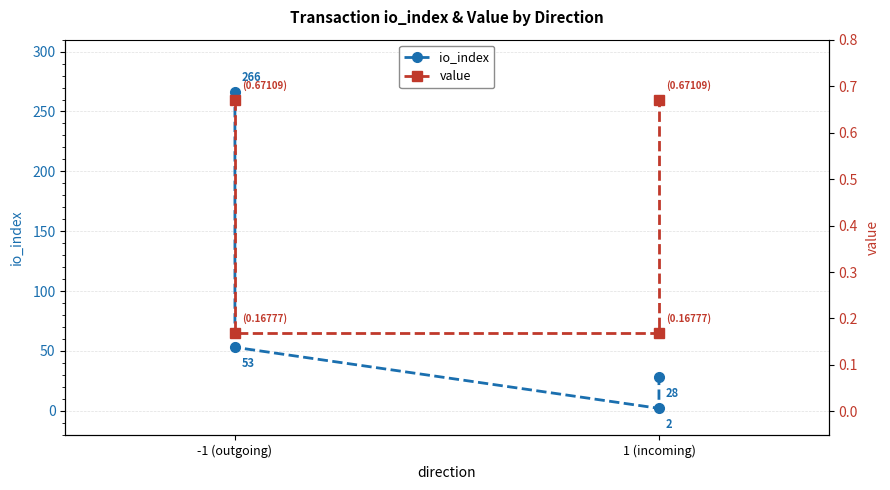

True or false: io_index and value cross at least once.

False